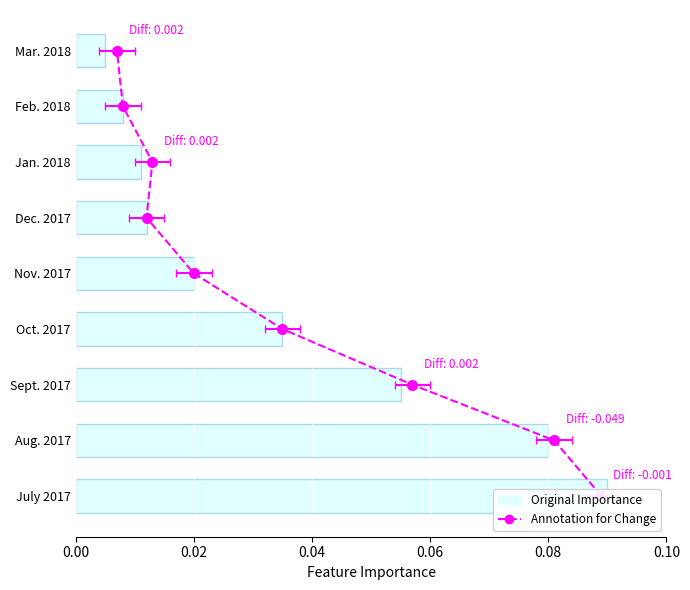

The chart shows a value of 0.0 at Mar. 2018. True or false?

True